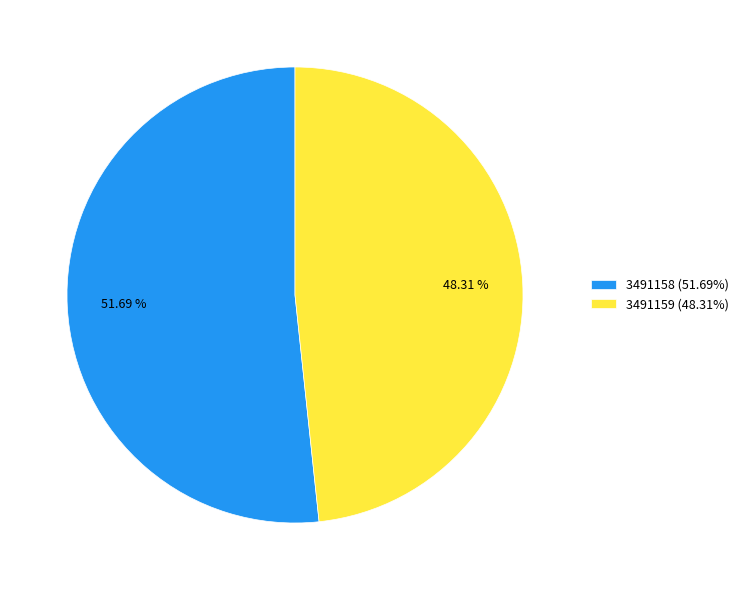

Which category accounts for the majority?

3491158